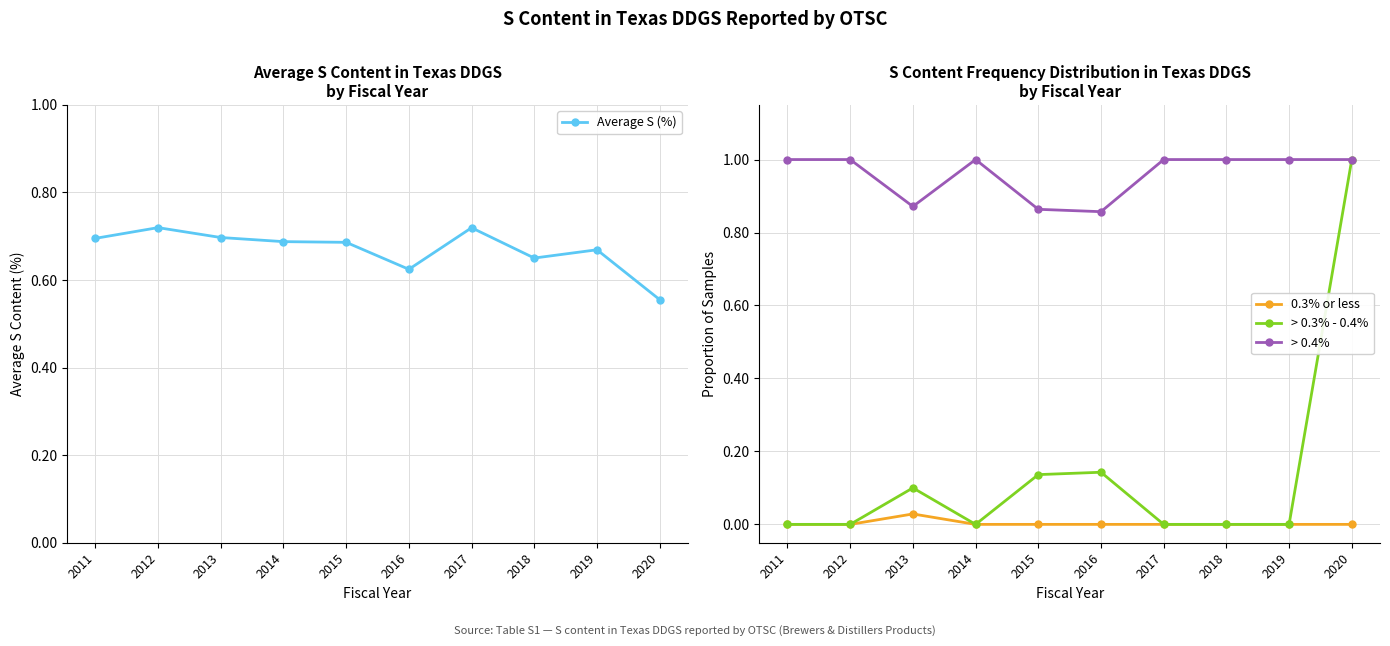

Between 2013 and 2020, which series saw the biggest shift?

> 0.3% - 0.4%